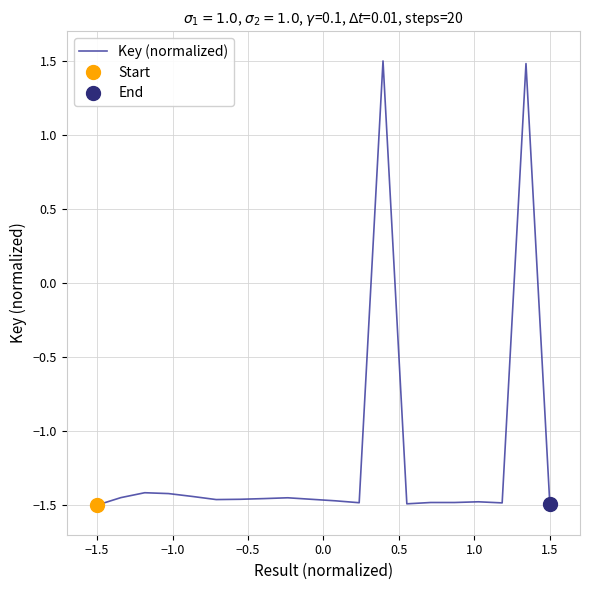

What is the maximum value for Key (normalized)?

1.5